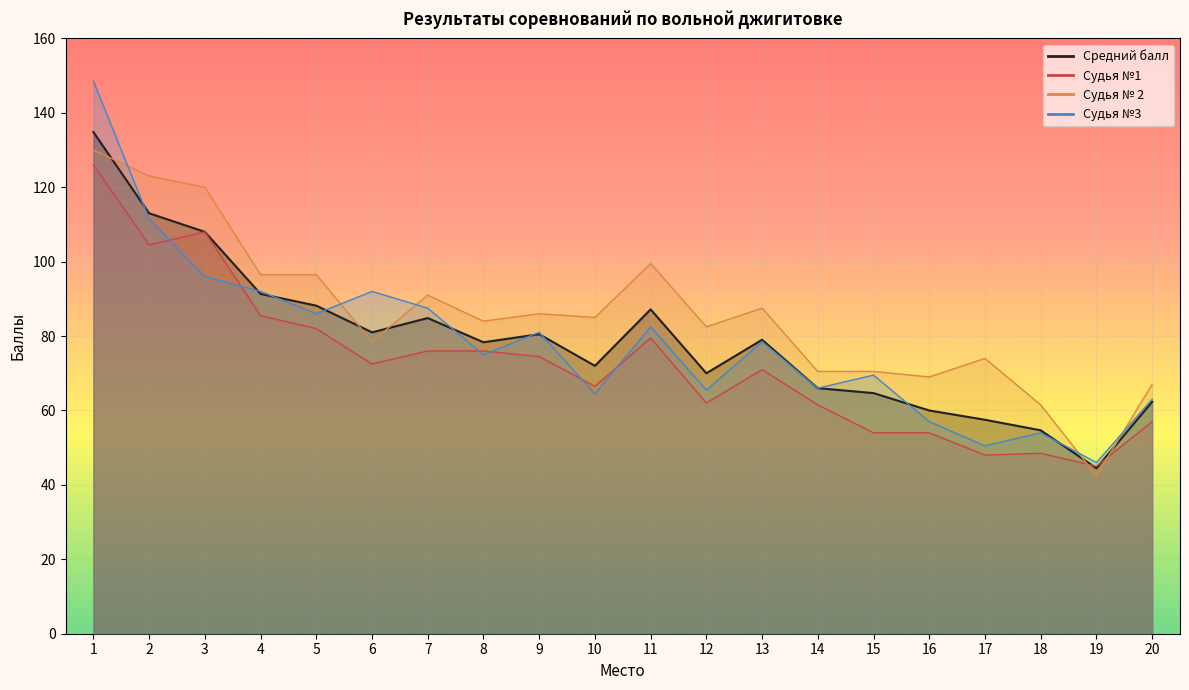

Rank the series by their maximum value, from highest to lowest.

Судья №3, Средний балл, Судья № 2, Судья №1